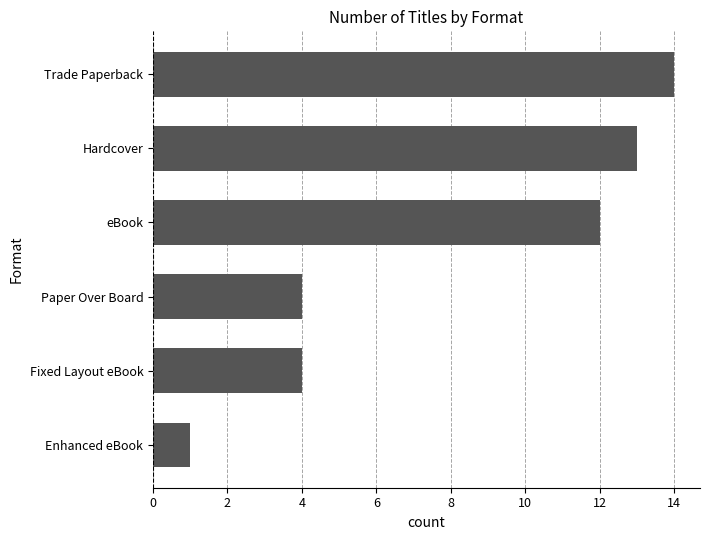

How many values are below 12?

3